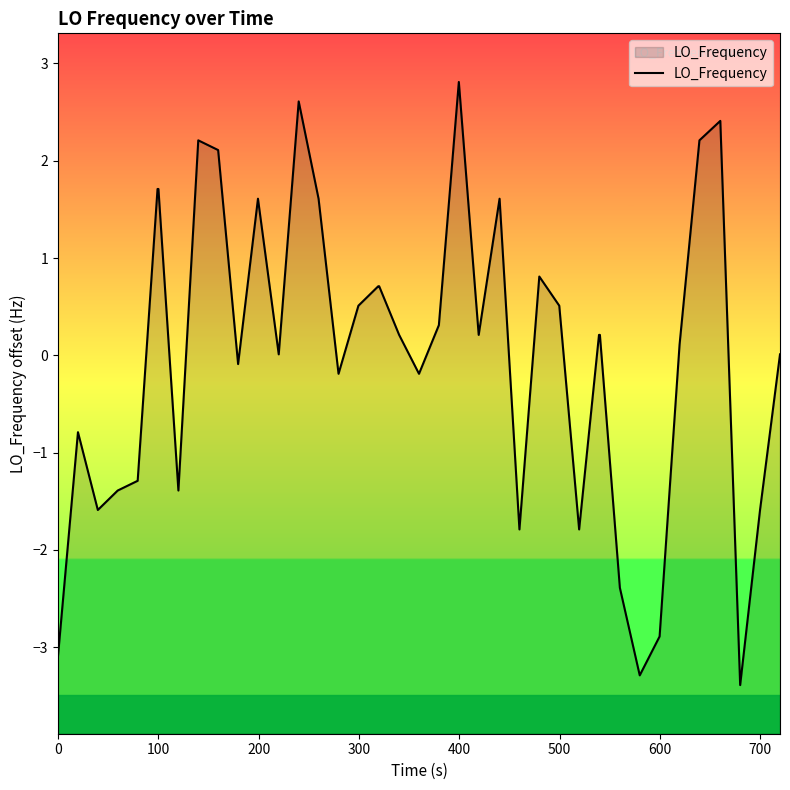

What is the smallest value displayed?

-3.4